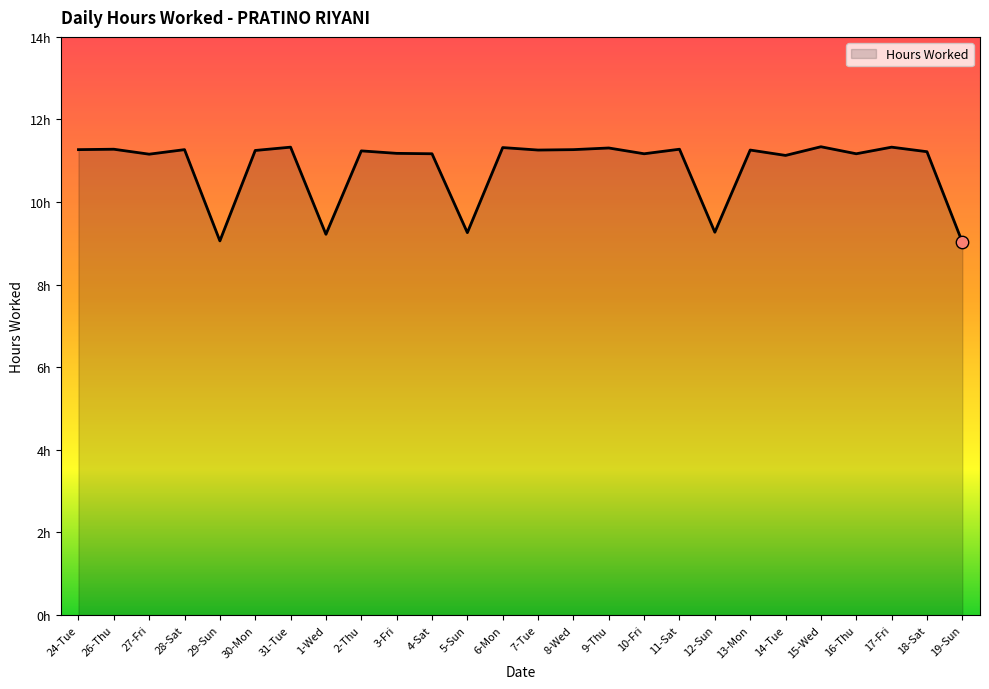

Approximately how many times larger is the value at 14-Tue compared to 11-Sat?

1.0